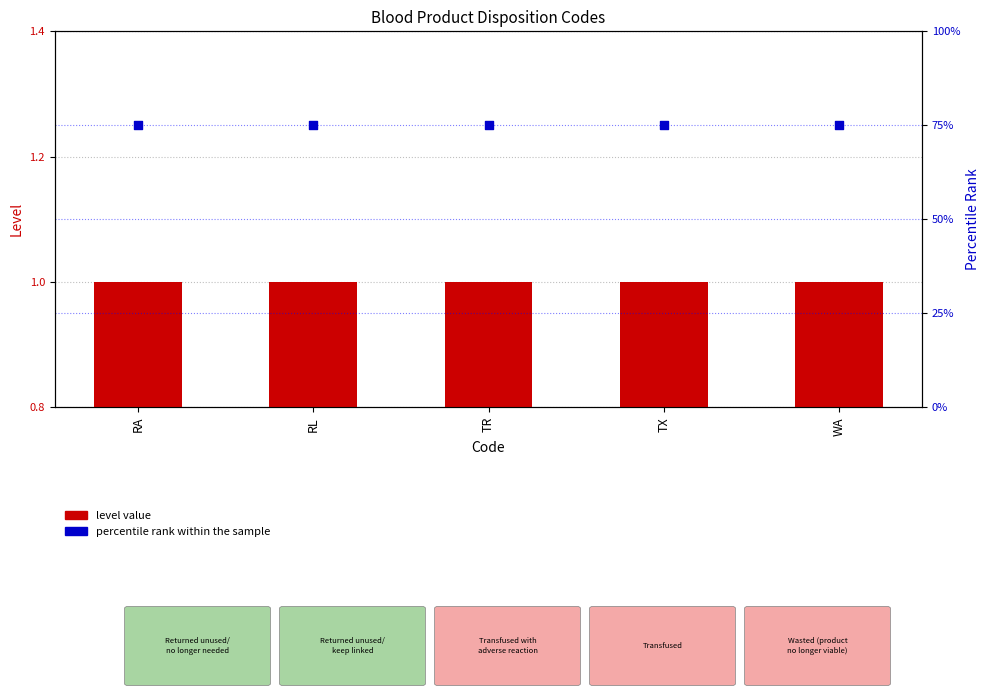

Which series contains the lowest Y value?

level value